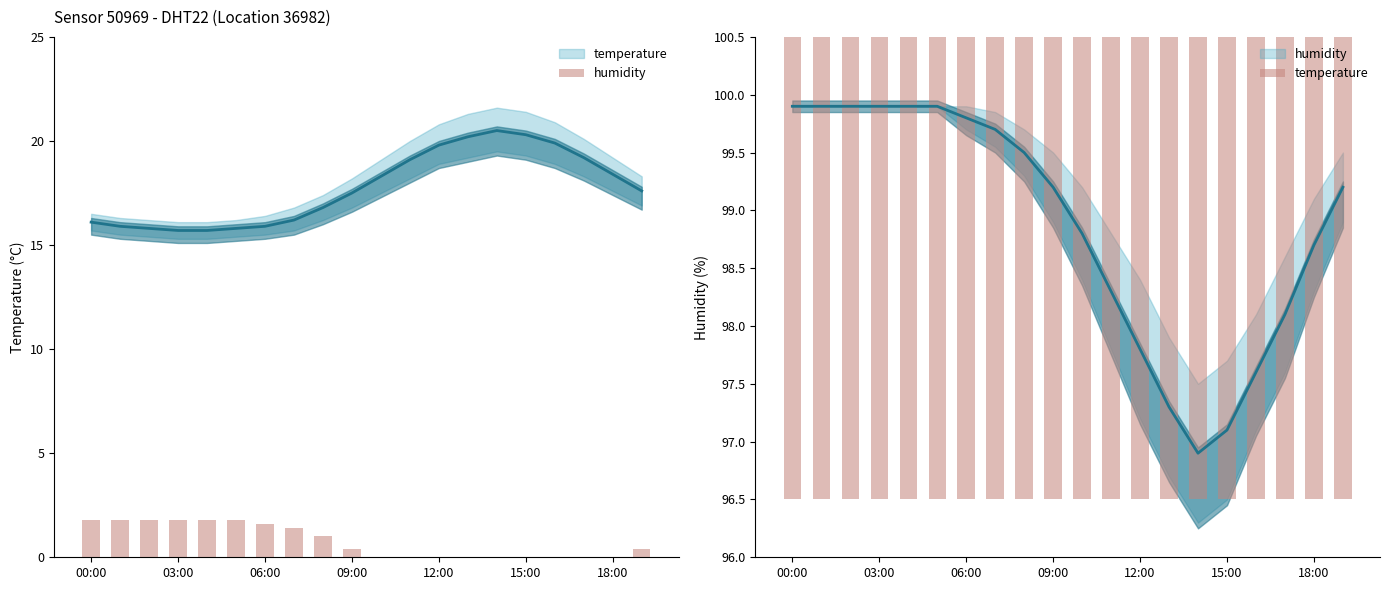

At how many categories does at least one series exceed 2?

20